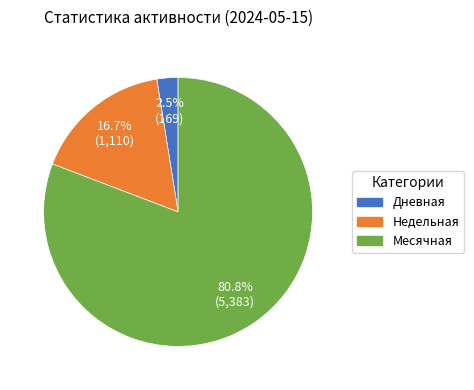

Is the sum of Дневная and Недельная greater than half?

No